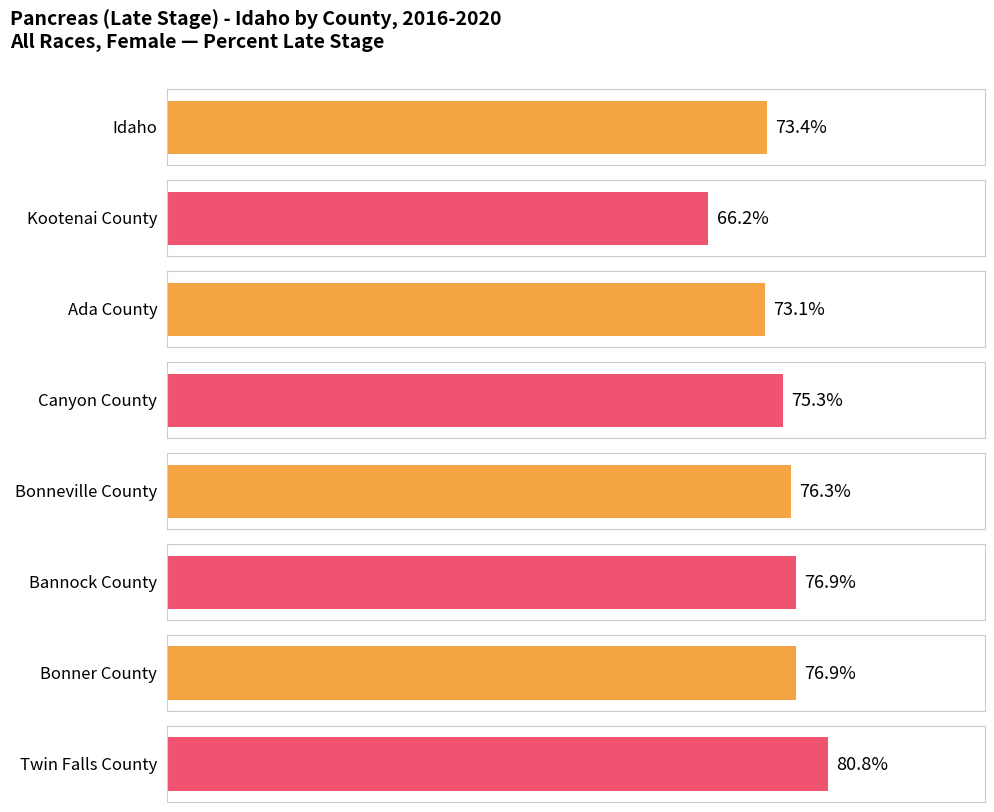

What is the change in value from Bonneville County to Twin Falls County?

+4.5